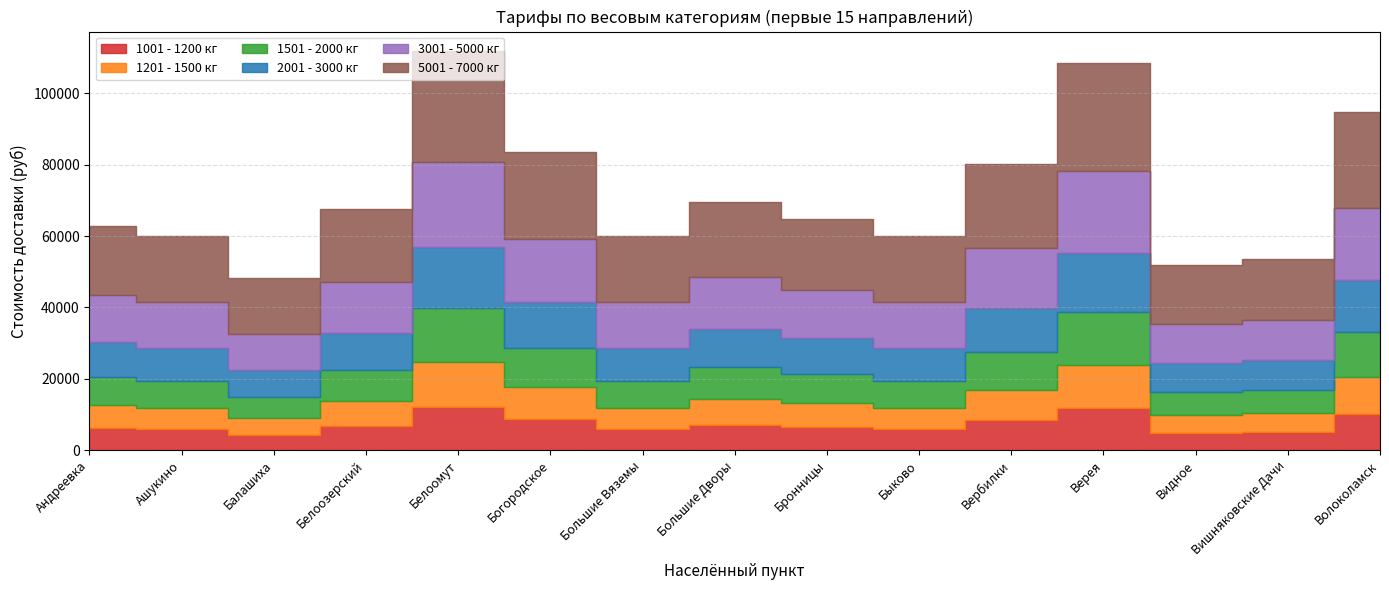

In 5001 - 7000 кг, how many points are lower than both neighbors (excluding endpoints)?

4